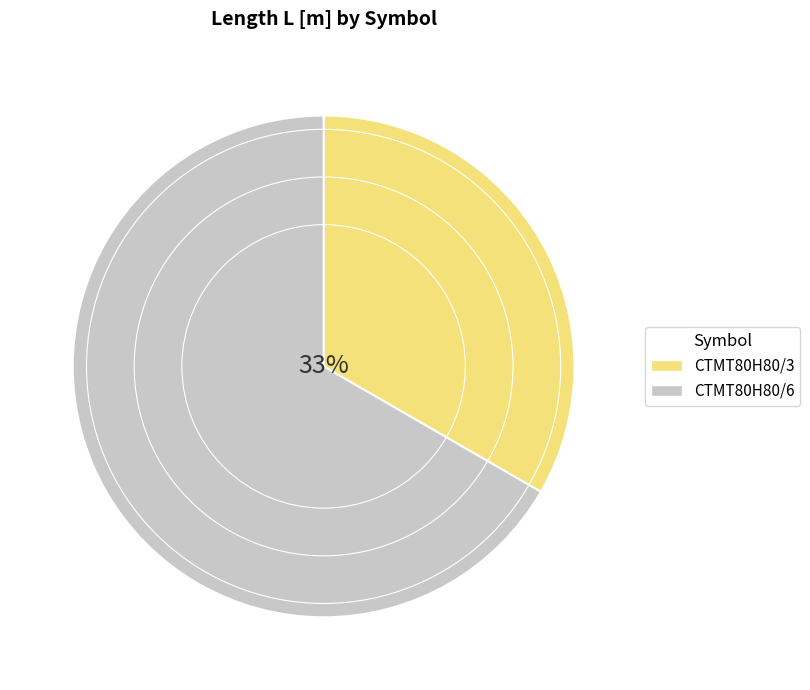

What is the ratio of the value at CTMT80H80/6 to the value at CTMT80H80/3?

2.0